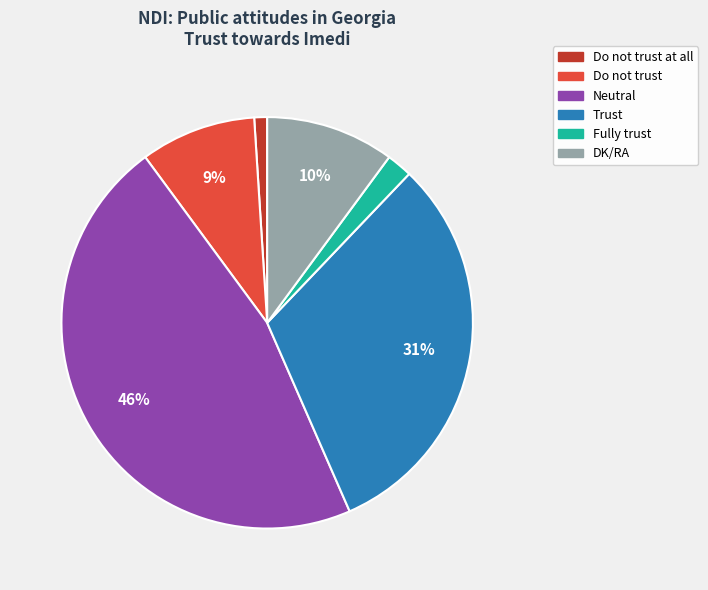

To the nearest percent, what is the average slice percentage?

17%